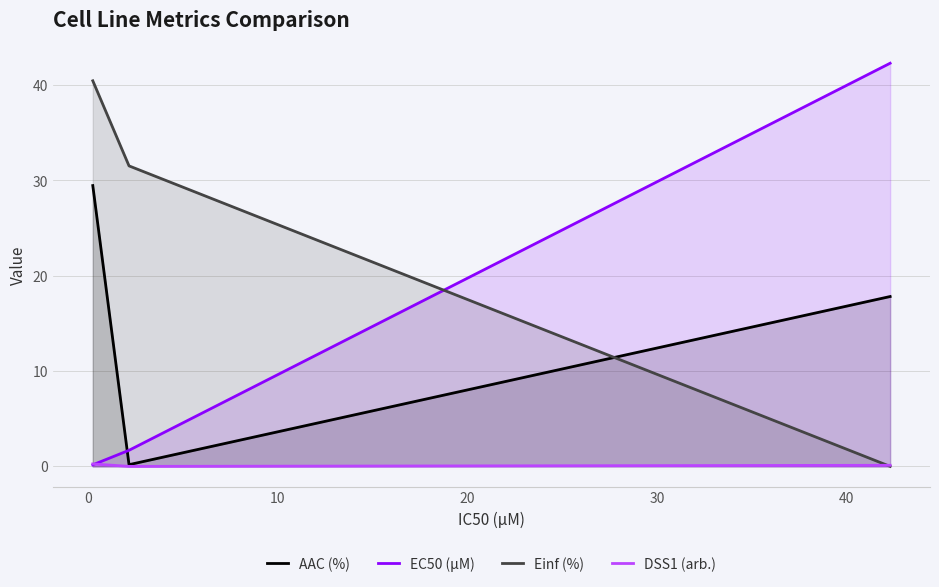

What is the sum of all Einf (%) values?

72.0